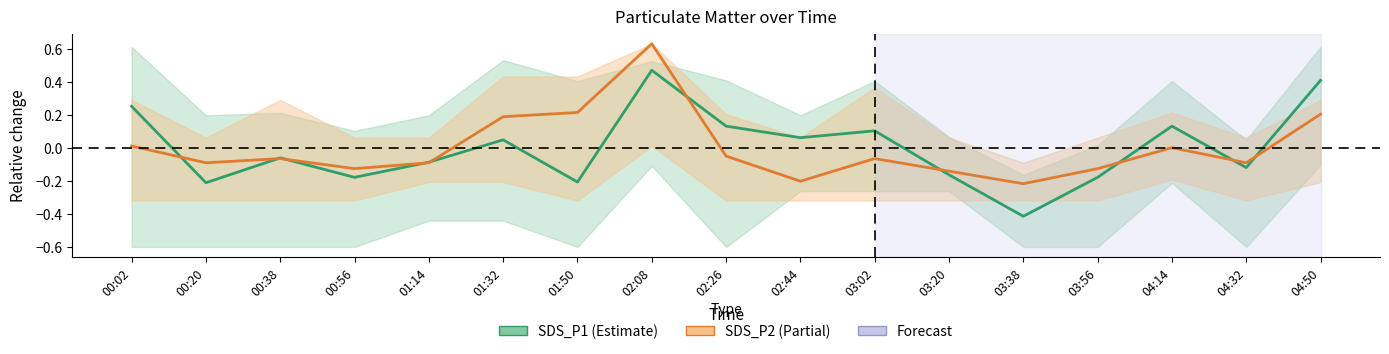

How many interior local valleys does the SDS_P2 series have?

5